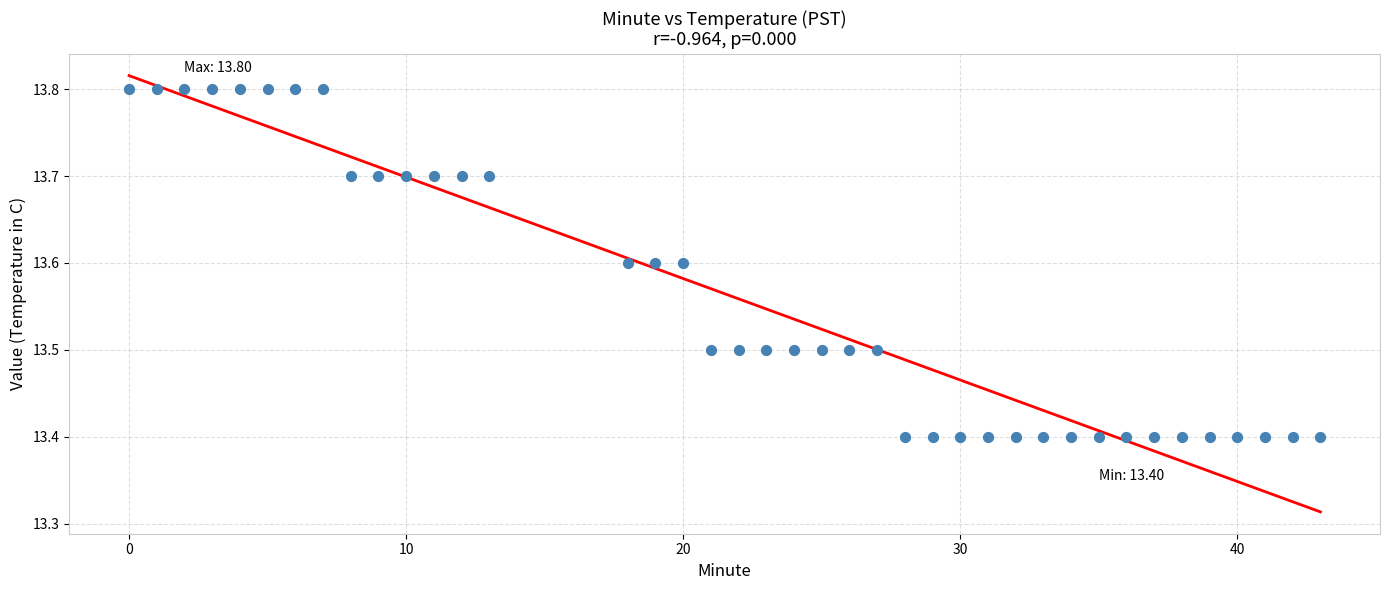

What is the range of Y values (max minus min)?

0.4